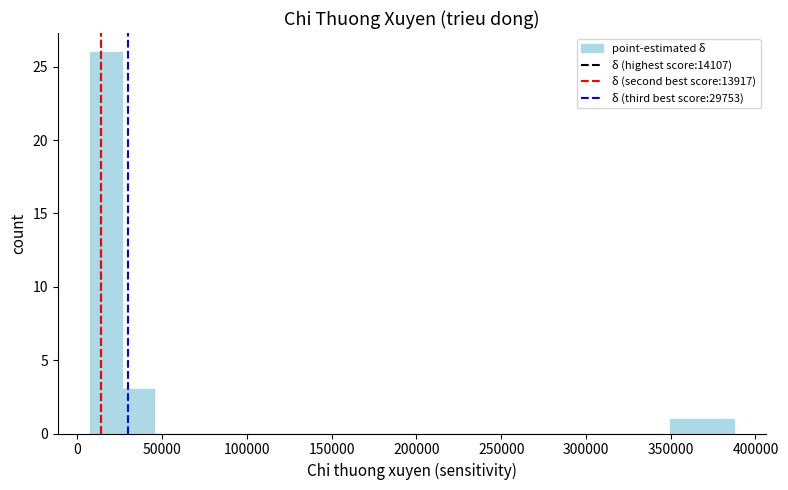

Around what value on the x-axis is the tallest bar? Give the approximate position of its centre, as read against the axis.

15000